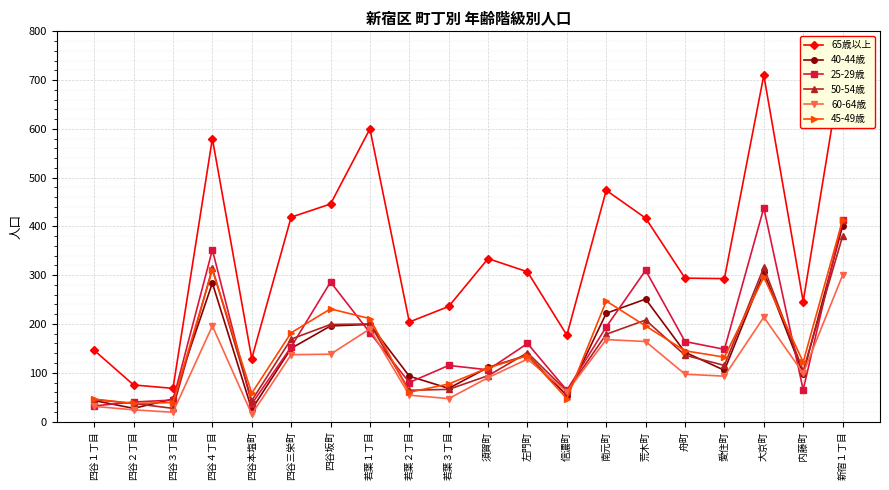

Where does the 65歳以上 series first go above 307?

四谷４丁目